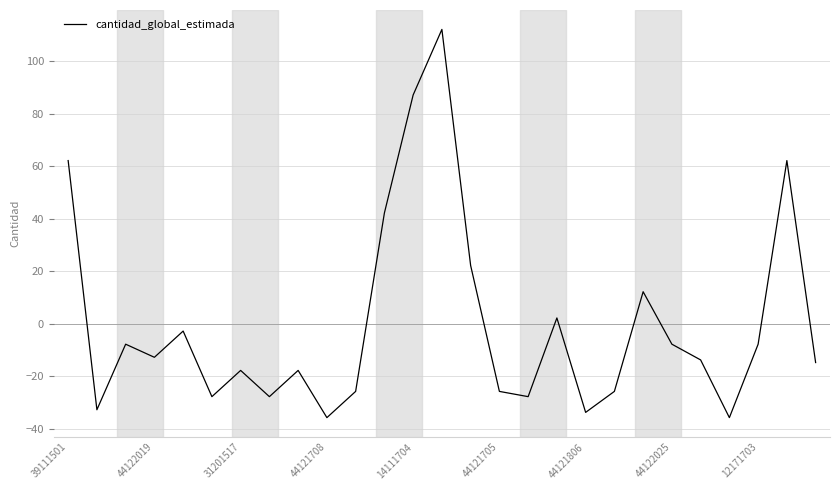

What is the difference between the maximum and minimum values?

148.0